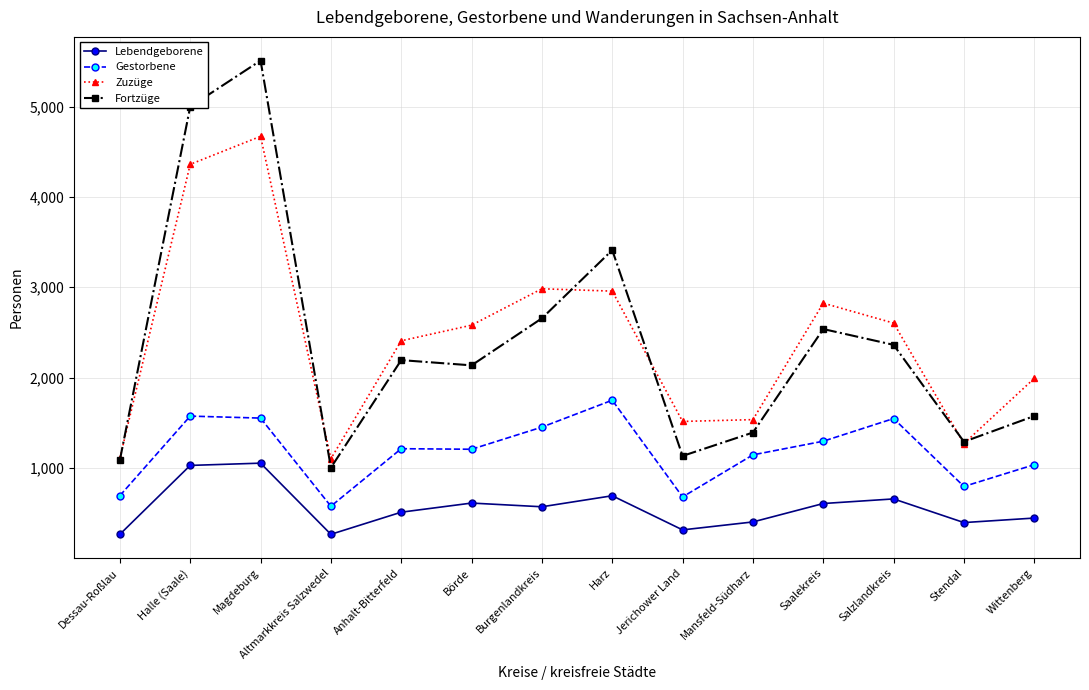

What is the sum of the Lebendgeborene values at Halle (Saale) and Saalekreis?

1632